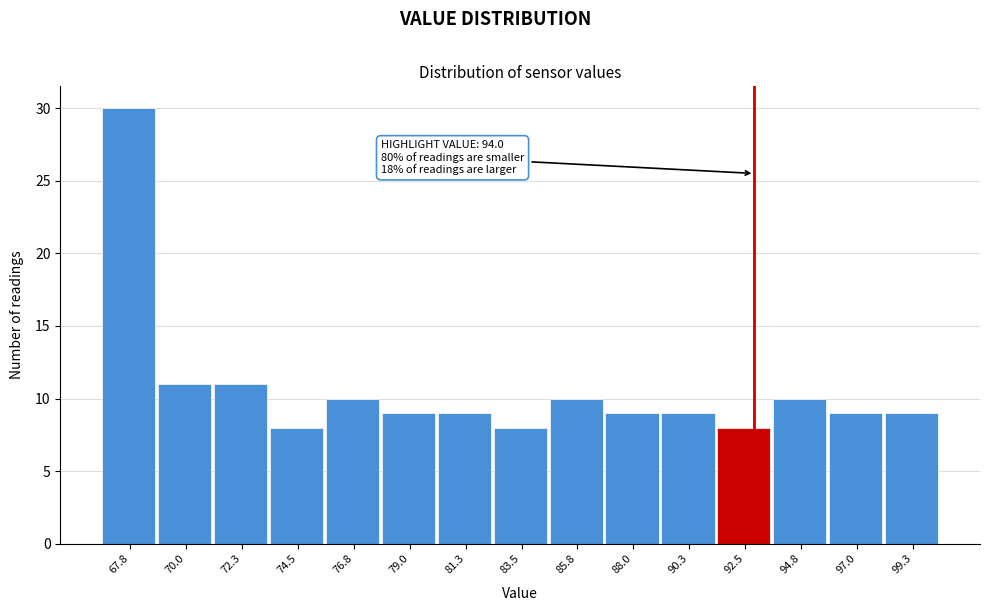

Reading left to right, extract all data points from this chart.

30	11	11	8	10	9	9	8	10	9	9	8	10	9	9